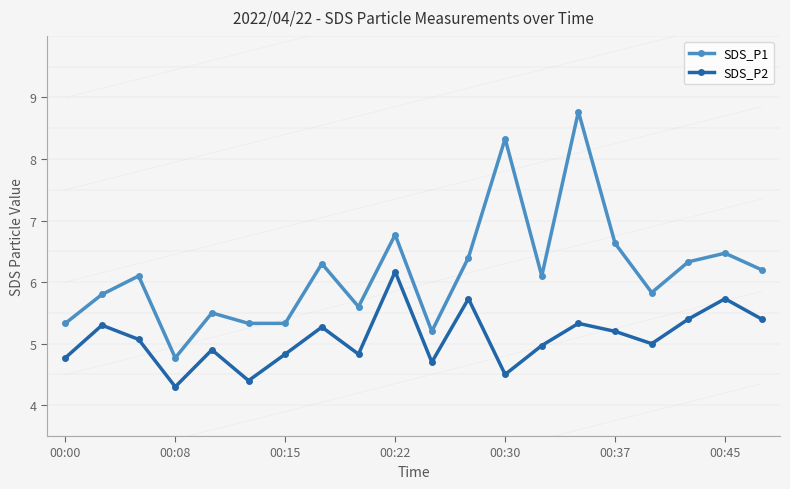

What is the difference between the highest and lowest values at 8?

0.8